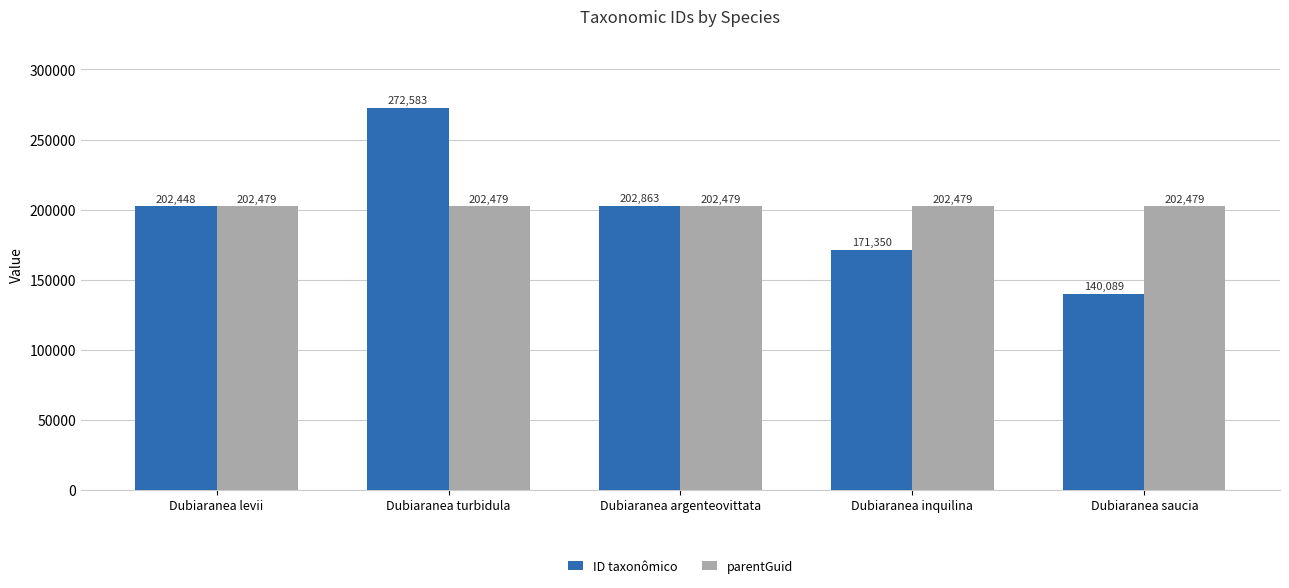

The ID taxonômico series shows 202863 at Dubiaranea argenteovittata. True or false?

True